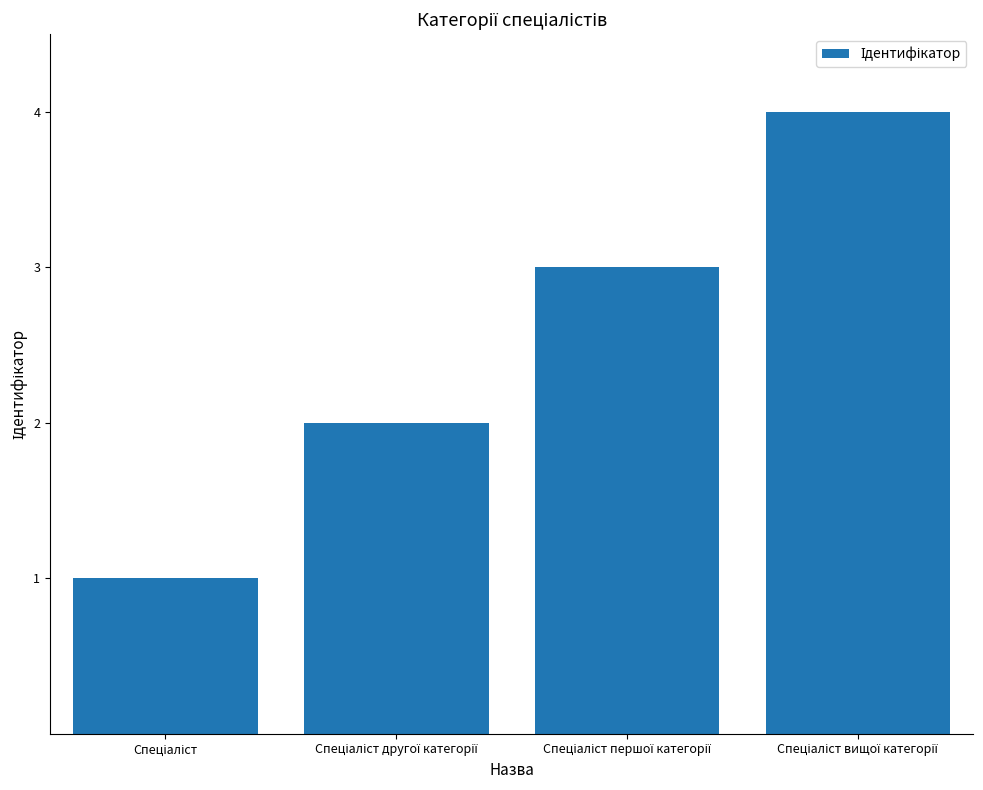

What is the maximum value shown in the chart?

4